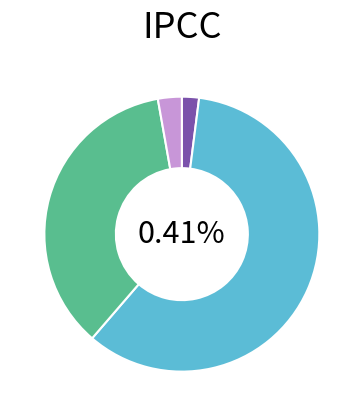

To the nearest percent, what portion does 20 represent?

3%